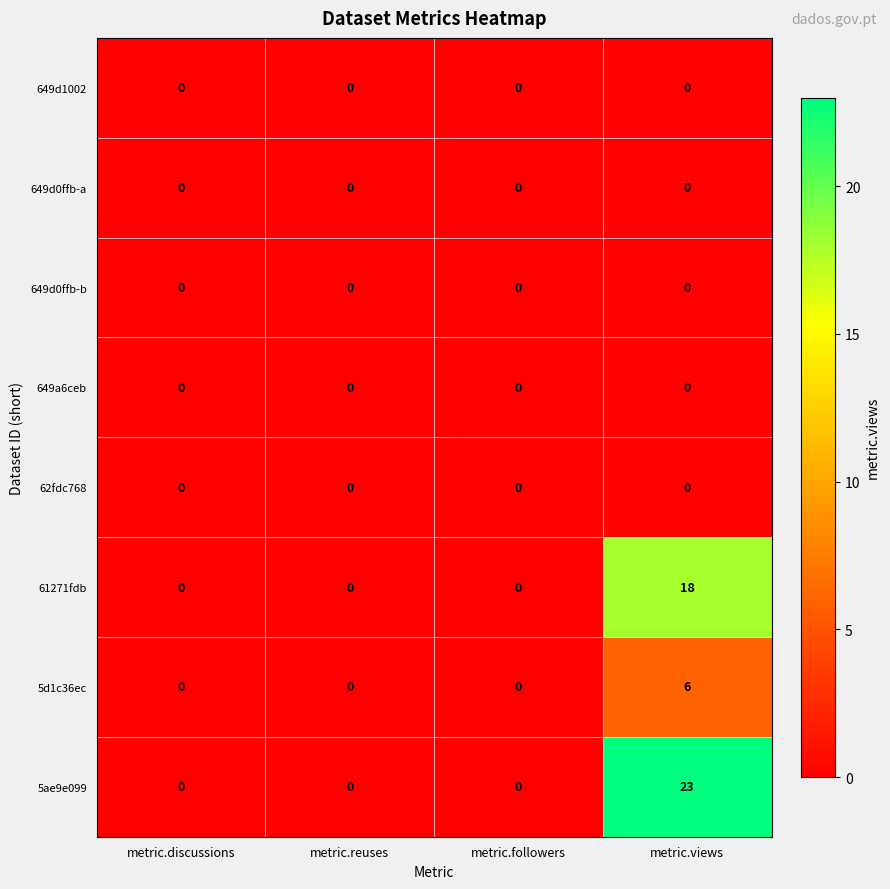

At which category is the sum across all series the highest?

metric.views